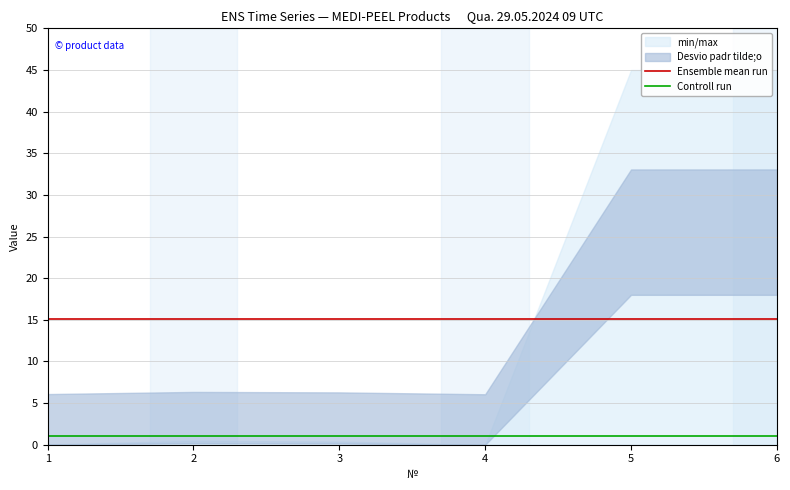

What is the difference between the highest and lowest values at 5?

14.1